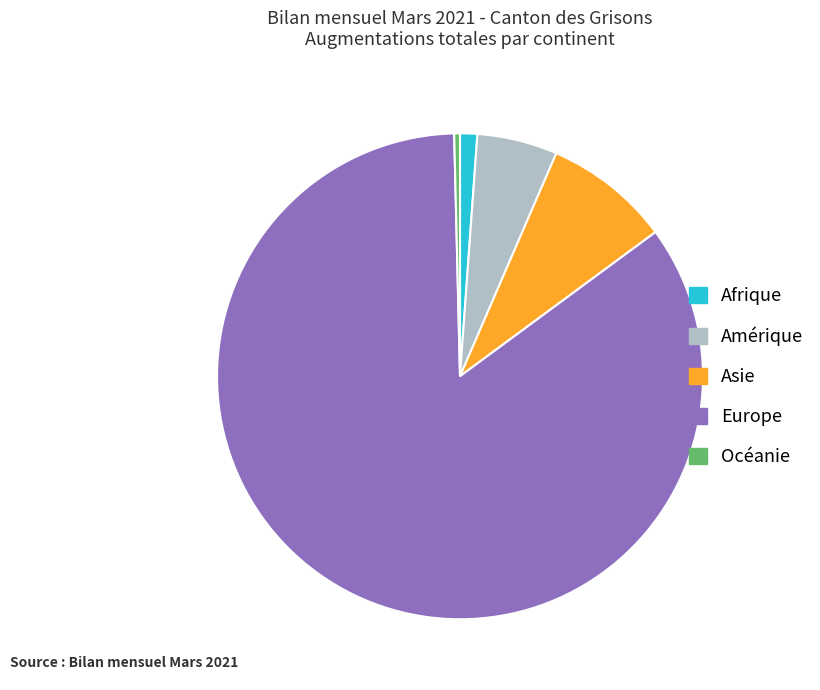

True or false: Océanie accounts for 0% of the total.

True